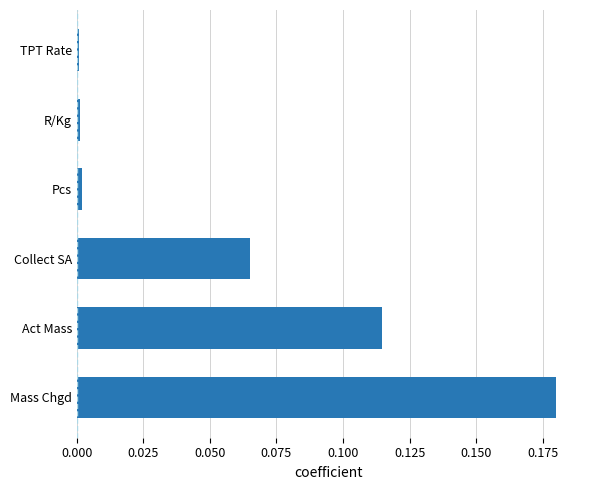

Does the chart contain any negative values?

No